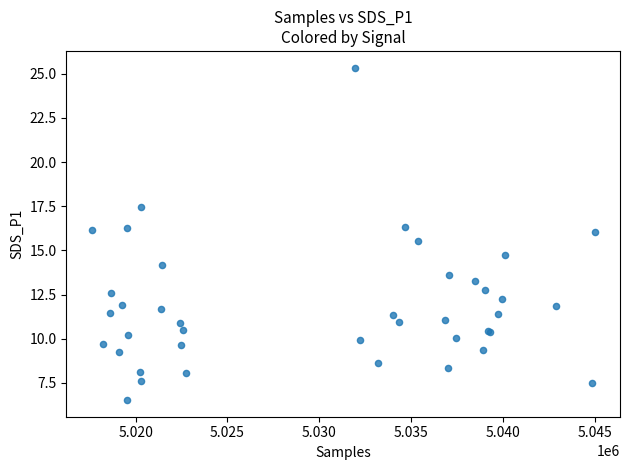

What Y value in the scatter plot is closest to 15?

14.8